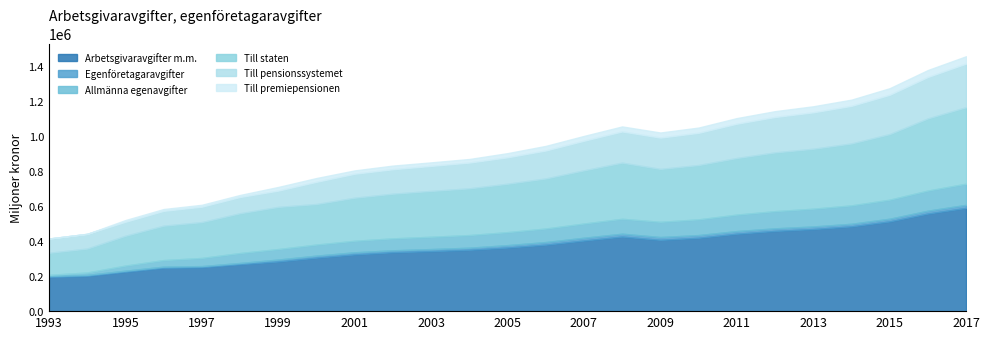

Which series has the largest total across all categories?

Arbetsgivaravgifter m.m.